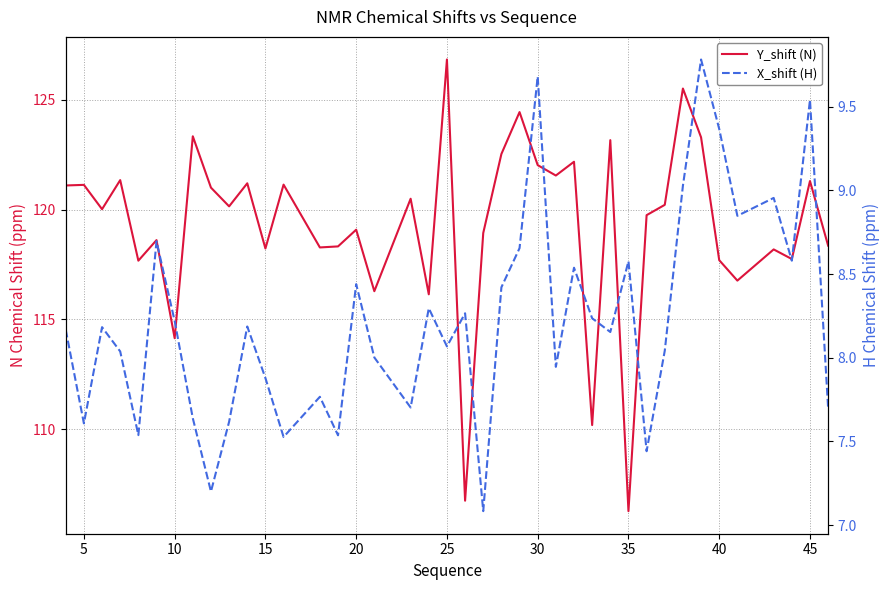

What is the sum of all Y_shift (N) values?

4771.4